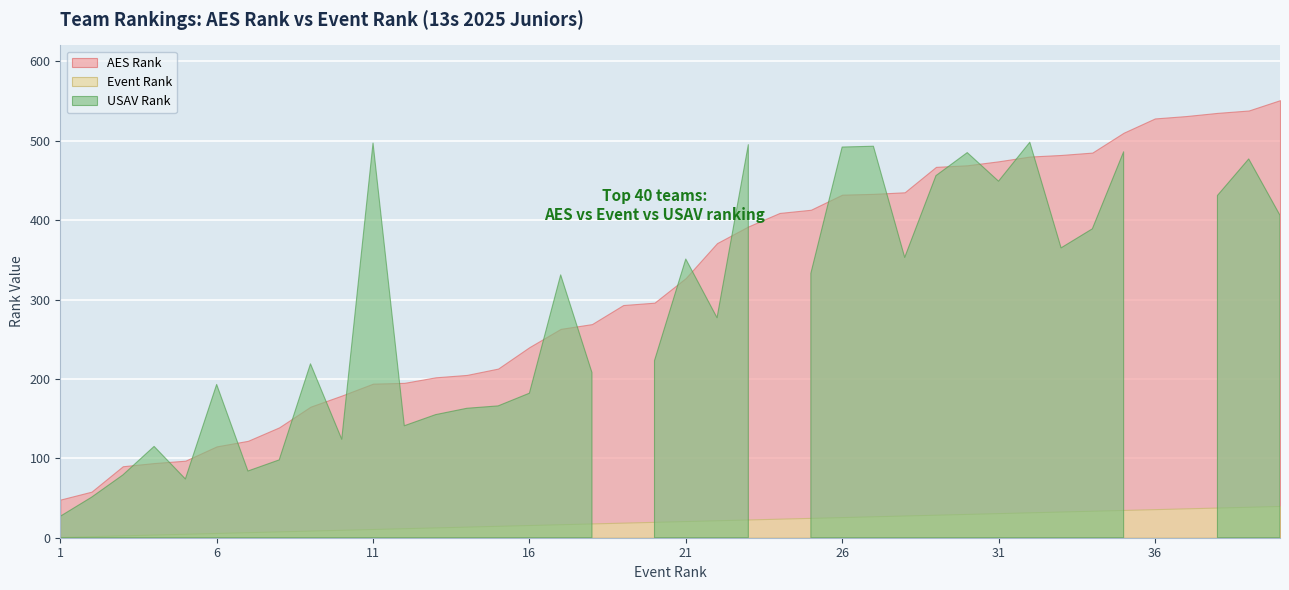

True or false: AES Rank has more than 1 interior local peaks.

False